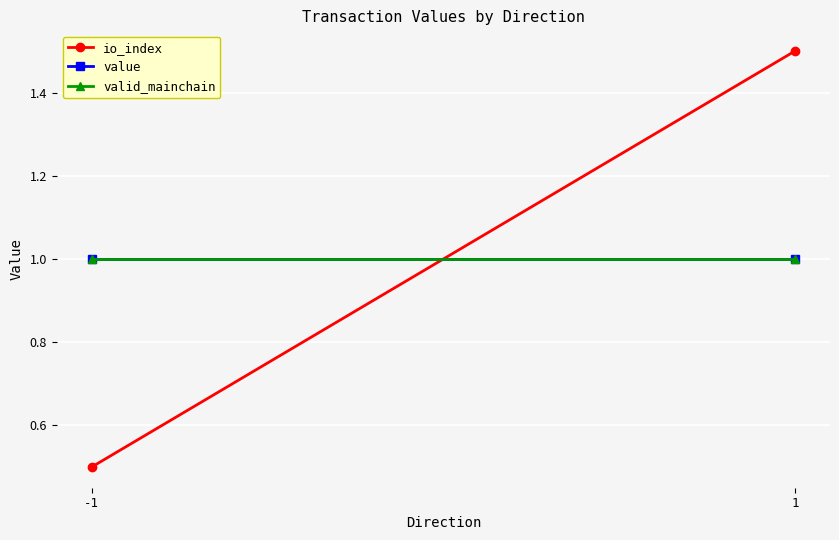

How many lines are shown in the chart?

3